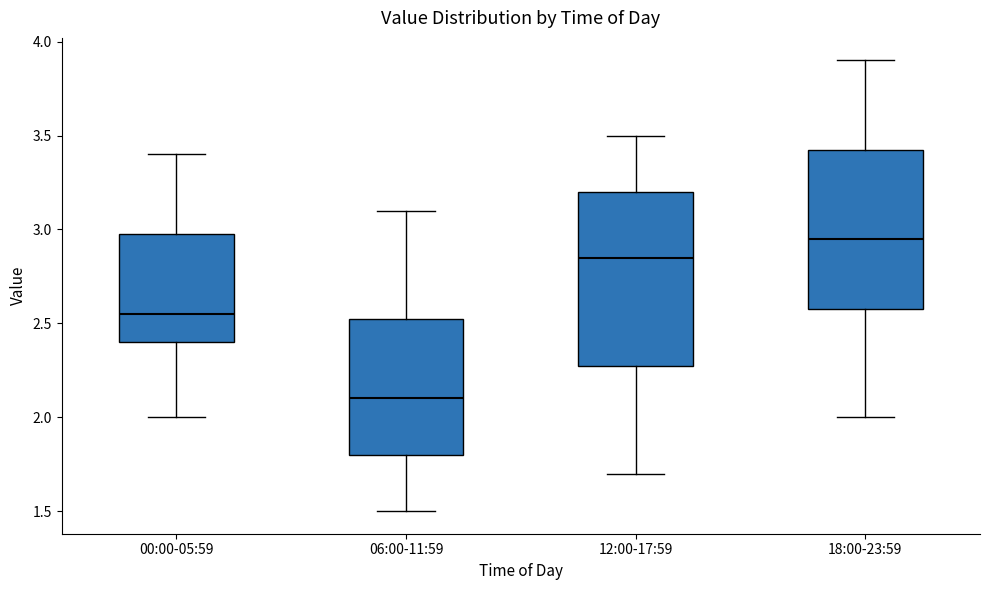

Reading left to right, read every box against the y-axis: the position of its median line, the range the box covers, and the ends of its whiskers. The values are not printed on the chart, so give them approximately, as read against the axis.

00:00-05:59: median 2.55, box 2.40 to 3.00, whiskers 2.00 to 3.40
06:00-11:59: median 2.10, box 1.80 to 2.55, whiskers 1.50 to 3.10
12:00-17:59: median 2.85, box 2.30 to 3.20, whiskers 1.70 to 3.50
18:00-23:59: median 2.95, box 2.60 to 3.45, whiskers 2.00 to 3.90